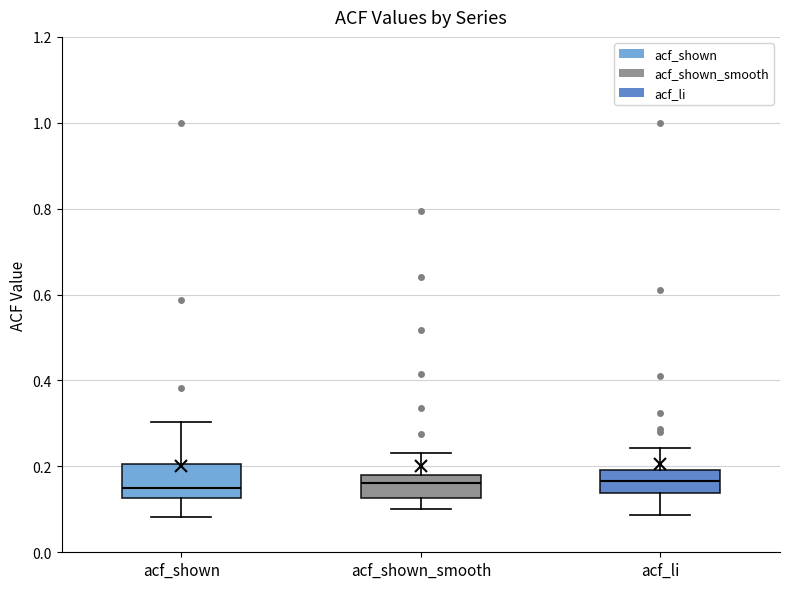

Which box is the tallest, from its lower edge to its upper edge?

acf_shown